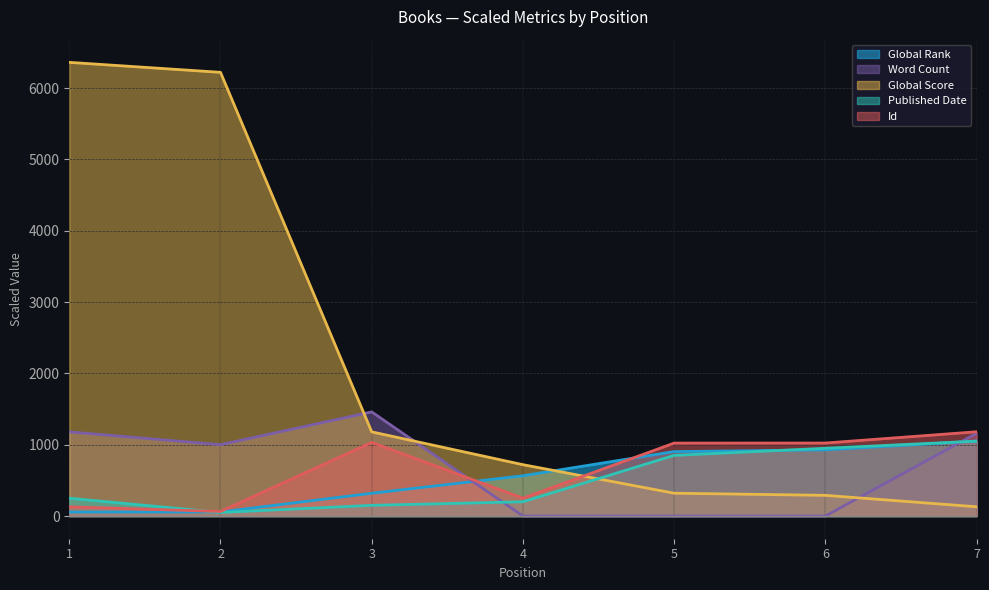

Between 4 and 7, which series saw the biggest shift?

Word Count